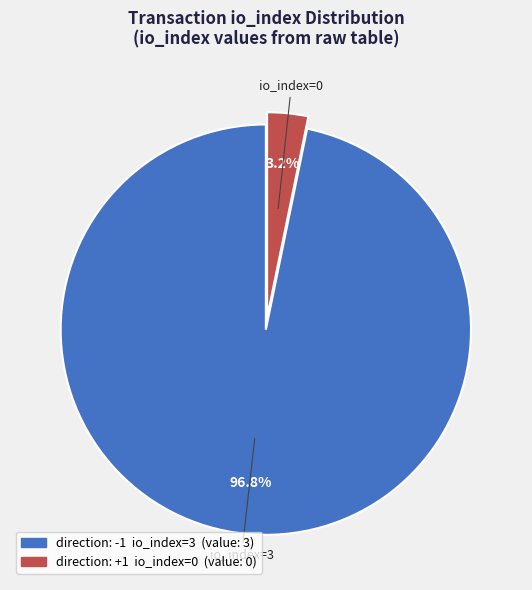

Is there a majority slice in this chart?

Yes